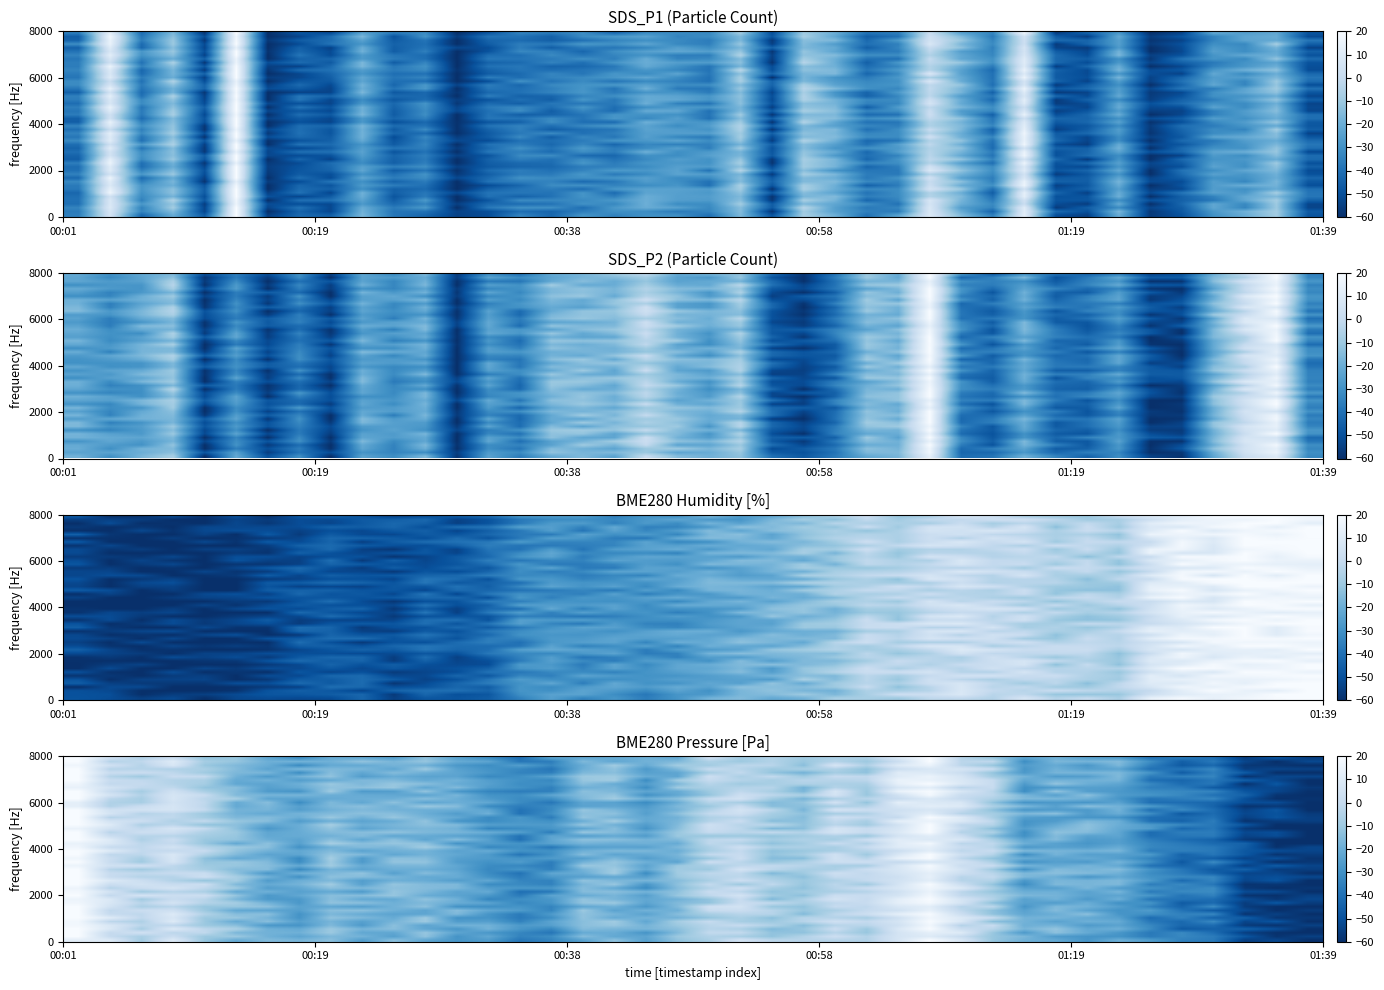

Which series has the widest spread of values?

BME280_humidity